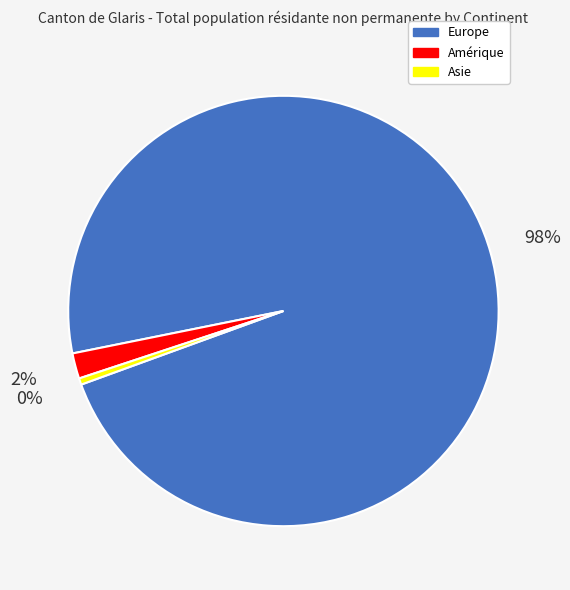

Between Asie and Europe, which is larger?

Europe